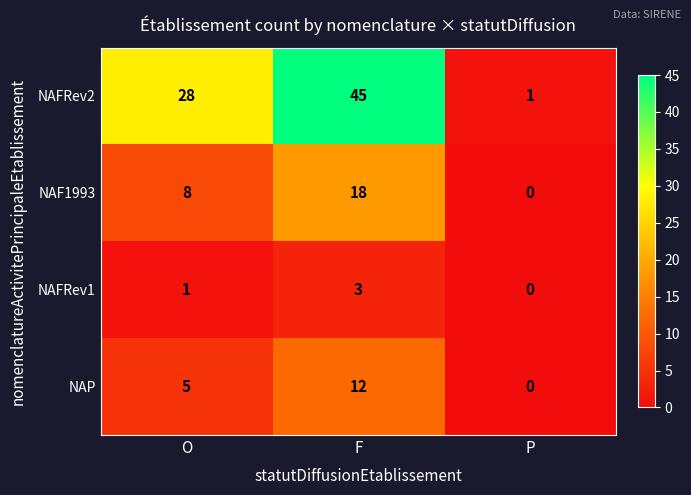

True or false: NAP has a value of -6 at P.

False